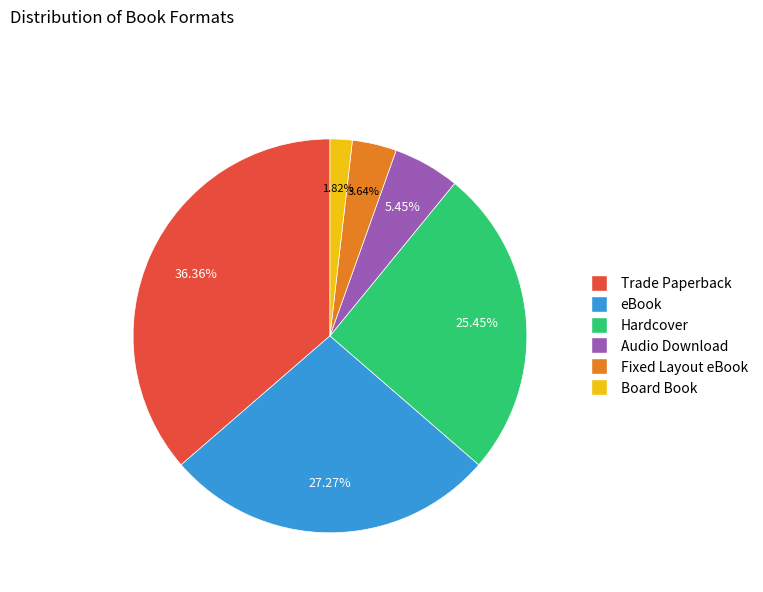

To the nearest percent, what is the average slice percentage?

17%